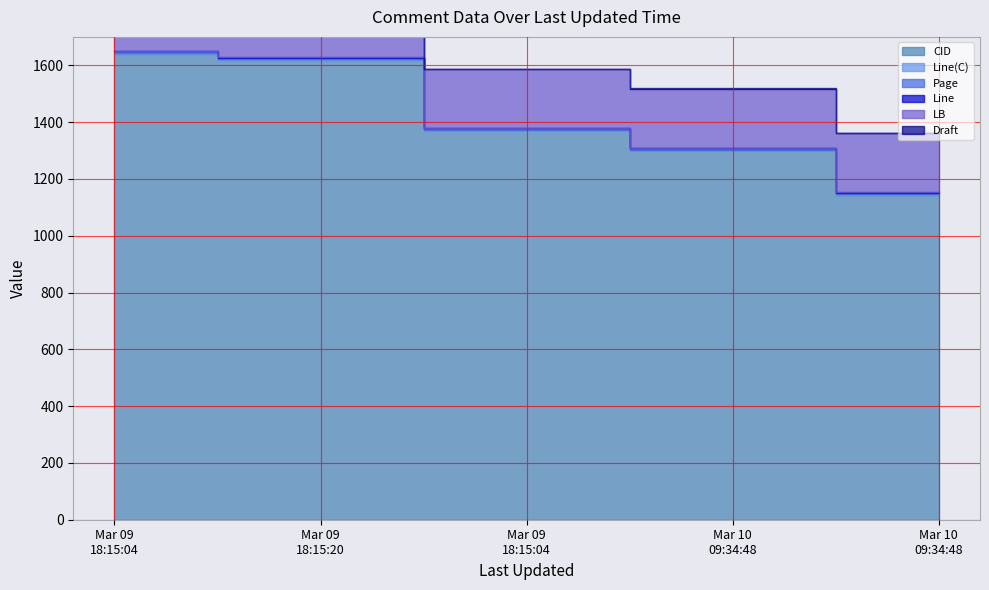

True or false: Draft has more than 1 points higher than both neighbors.

False